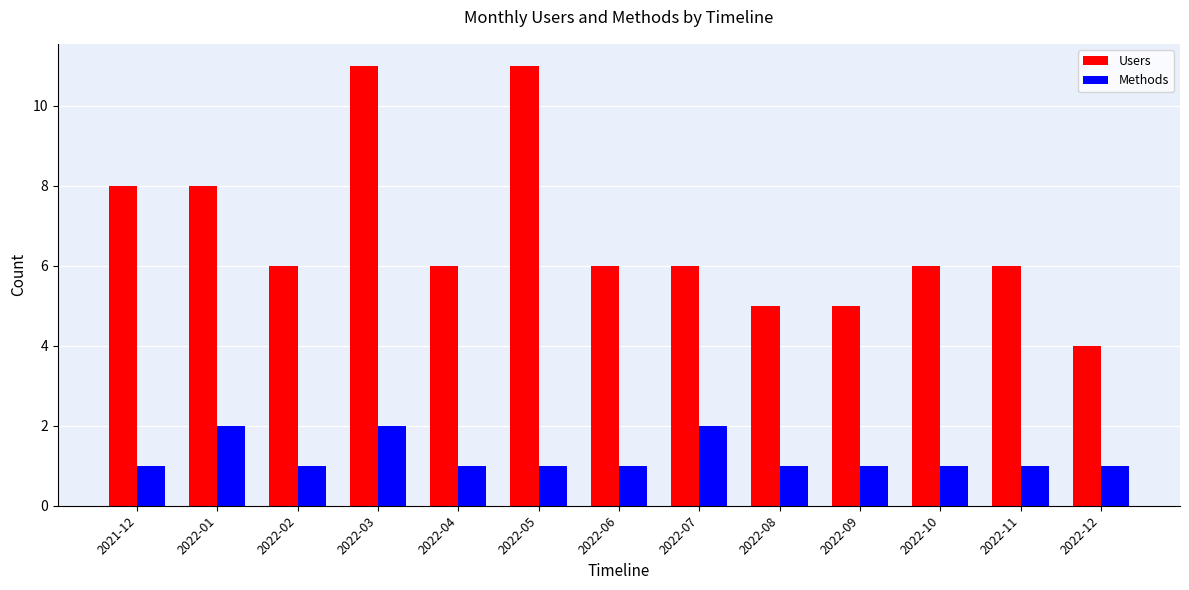

Reading right to left, extract all data points from this chart.

Users: 2022-12=4	2022-11=6	2022-10=6	2022-09=5	2022-08=5	2022-07=6	2022-06=6	2022-05=11	2022-04=6	2022-03=11	2022-02=6	2022-01=8	2021-12=8
Methods: 2022-12=1	2022-11=1	2022-10=1	2022-09=1	2022-08=1	2022-07=2	2022-06=1	2022-05=1	2022-04=1	2022-03=2	2022-02=1	2022-01=2	2021-12=1